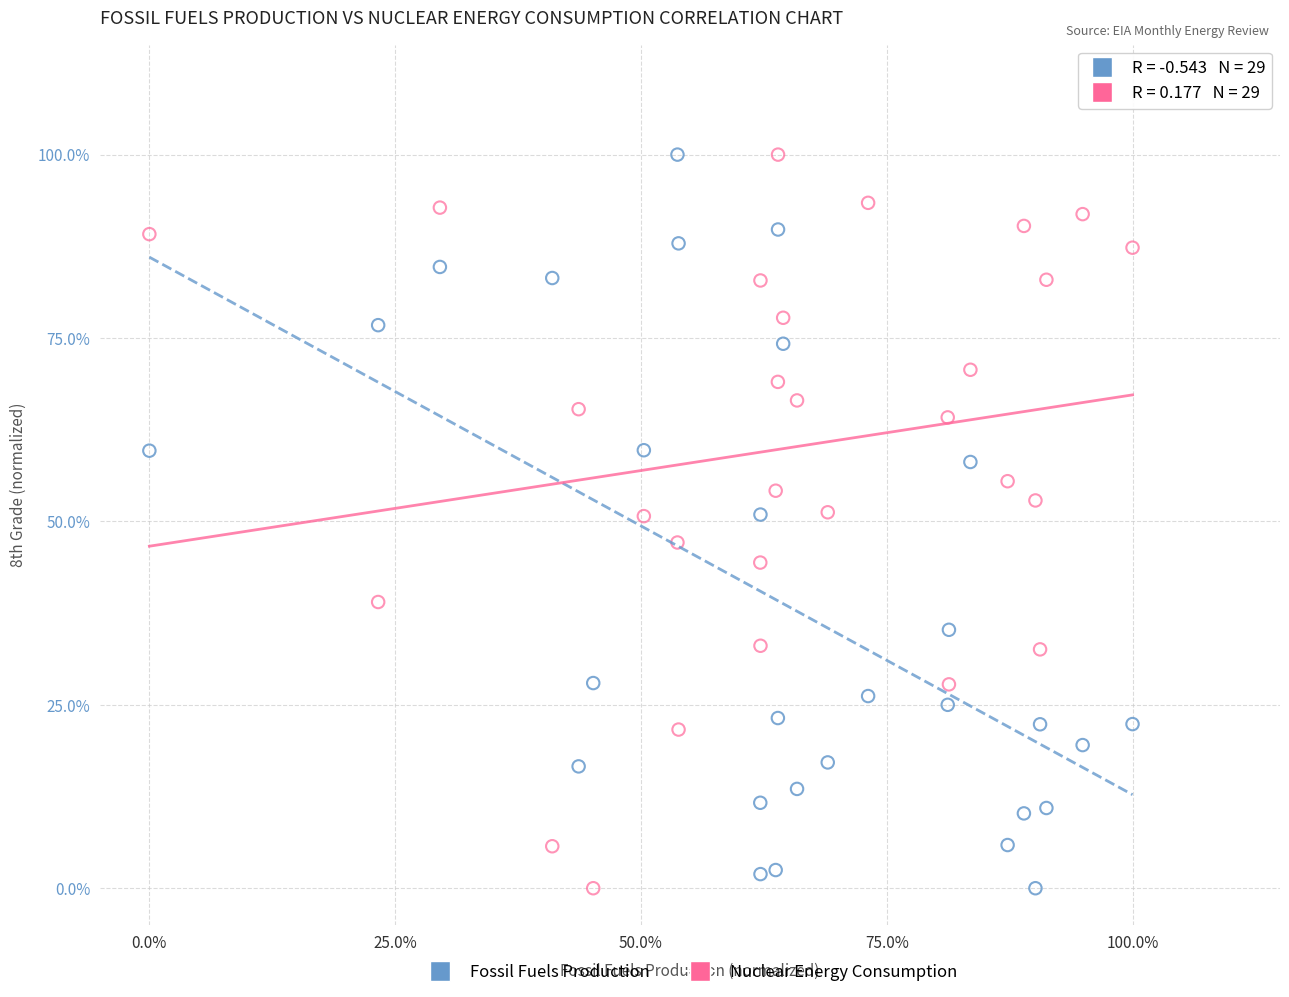

What are all the series names shown in the legend?

Fossil Fuels Production, Nuclear Energy Consumption